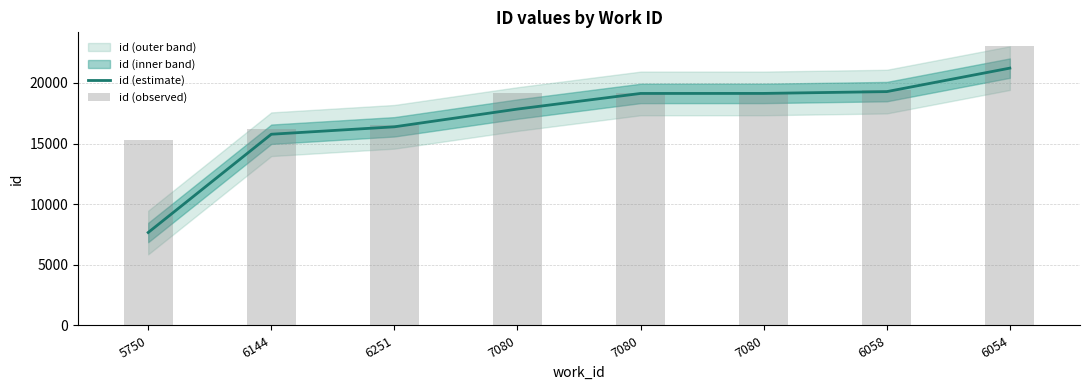

At how many categories does at least one series exceed 17013?

5